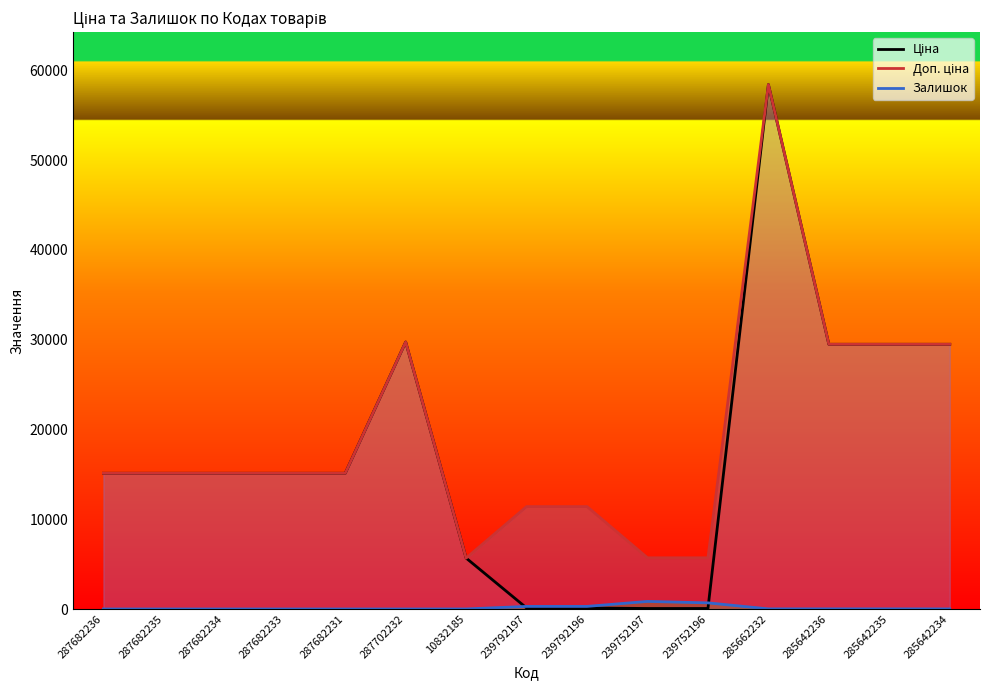

What are all the series names shown in the legend?

Ціна, Доп. ціна, Залишок